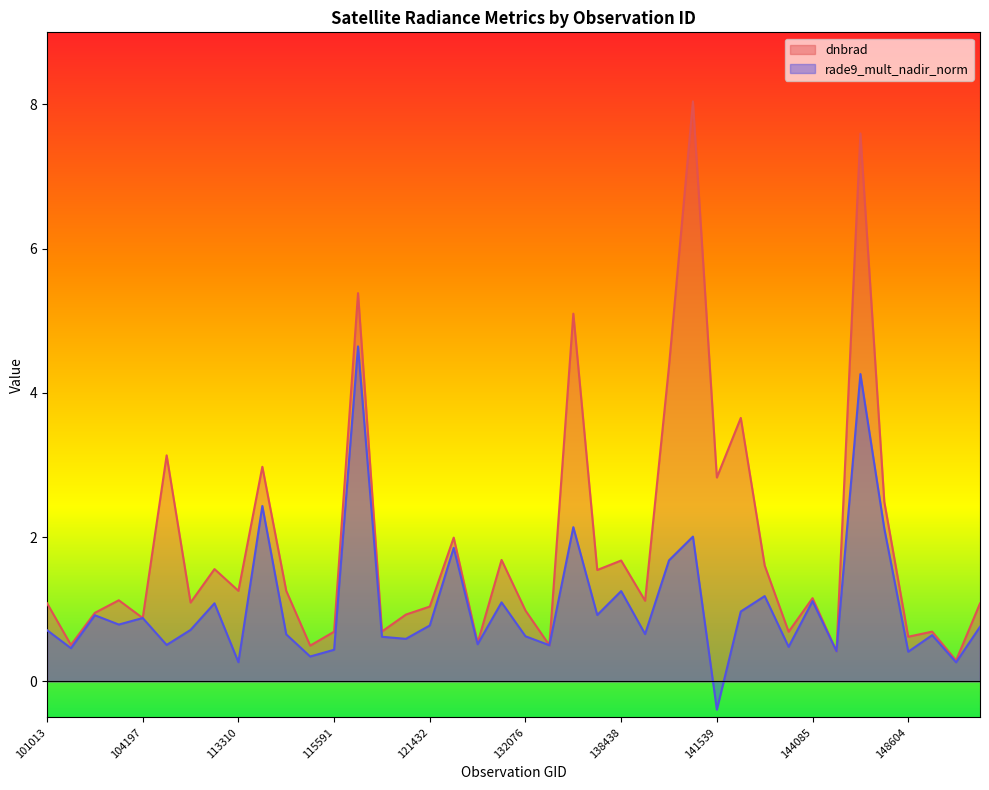

Reading right to left, list all the values displayed in this chart.

dnbrad: 1.1	0.3	0.7	0.6	2.5	7.6	0.4	1.2	0.7	1.6	3.7	2.8	8.0	4.4	1.1	1.7	1.5	5.1	0.5	1.0	1.7	0.5	2.0	1.0	0.9	0.7	5.4	0.7	0.5	1.3	3.0	1.3	1.6	1.1	3.1	0.9	1.1	1.0	0.5	1.1
rade9_mult_nadir_norm: 0.8	0.3	0.6	0.4	2.1	4.3	0.4	1.1	0.5	1.2	1.0	-0.4	2.0	1.7	0.7	1.3	0.9	2.1	0.5	0.6	1.1	0.5	1.9	0.8	0.6	0.6	4.6	0.4	0.3	0.7	2.4	0.3	1.1	0.7	0.5	0.9	0.8	0.9	0.5	0.7